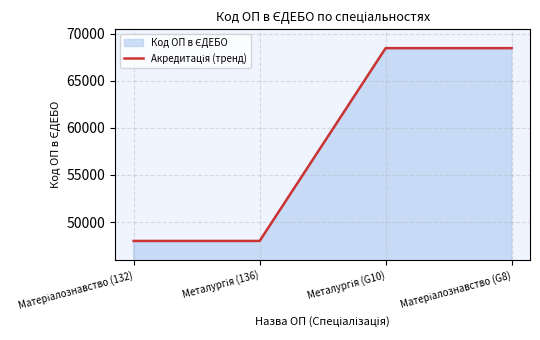

What is the greatest value displayed?

68478.0